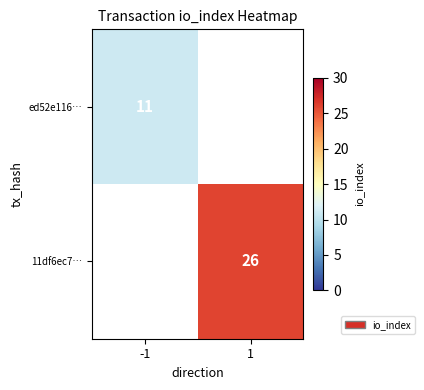

The value of 11df6ec7… at 1 is 26. True or false?

True